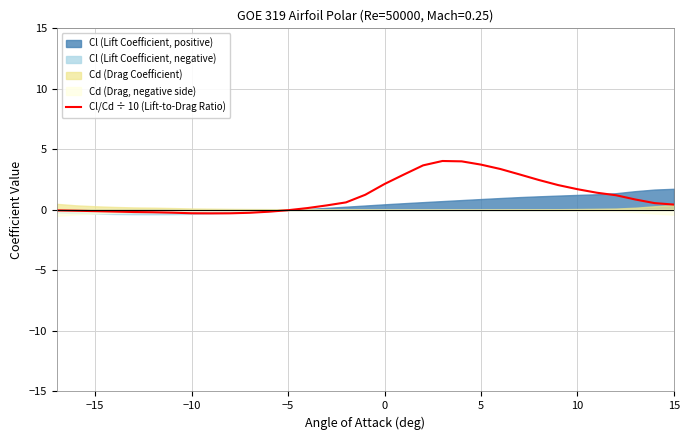

What is the maximum value for Cl/Cd ÷ 10 (Lift-to-Drag Ratio)?

4.0